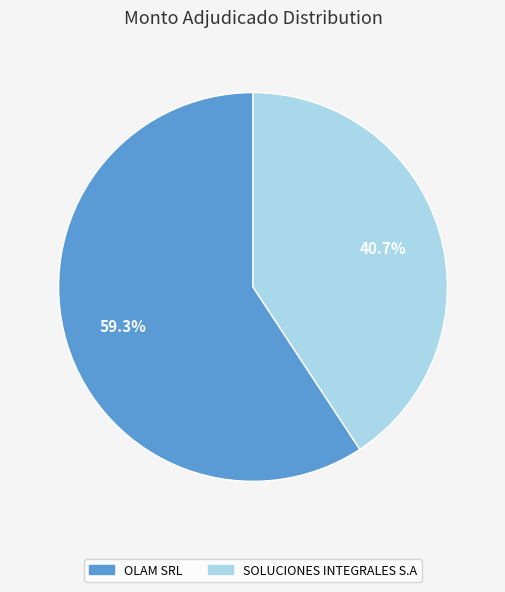

Rank the categories by value from lowest to highest.

SOLUCIONES INTEGRALES S.A, OLAM SRL